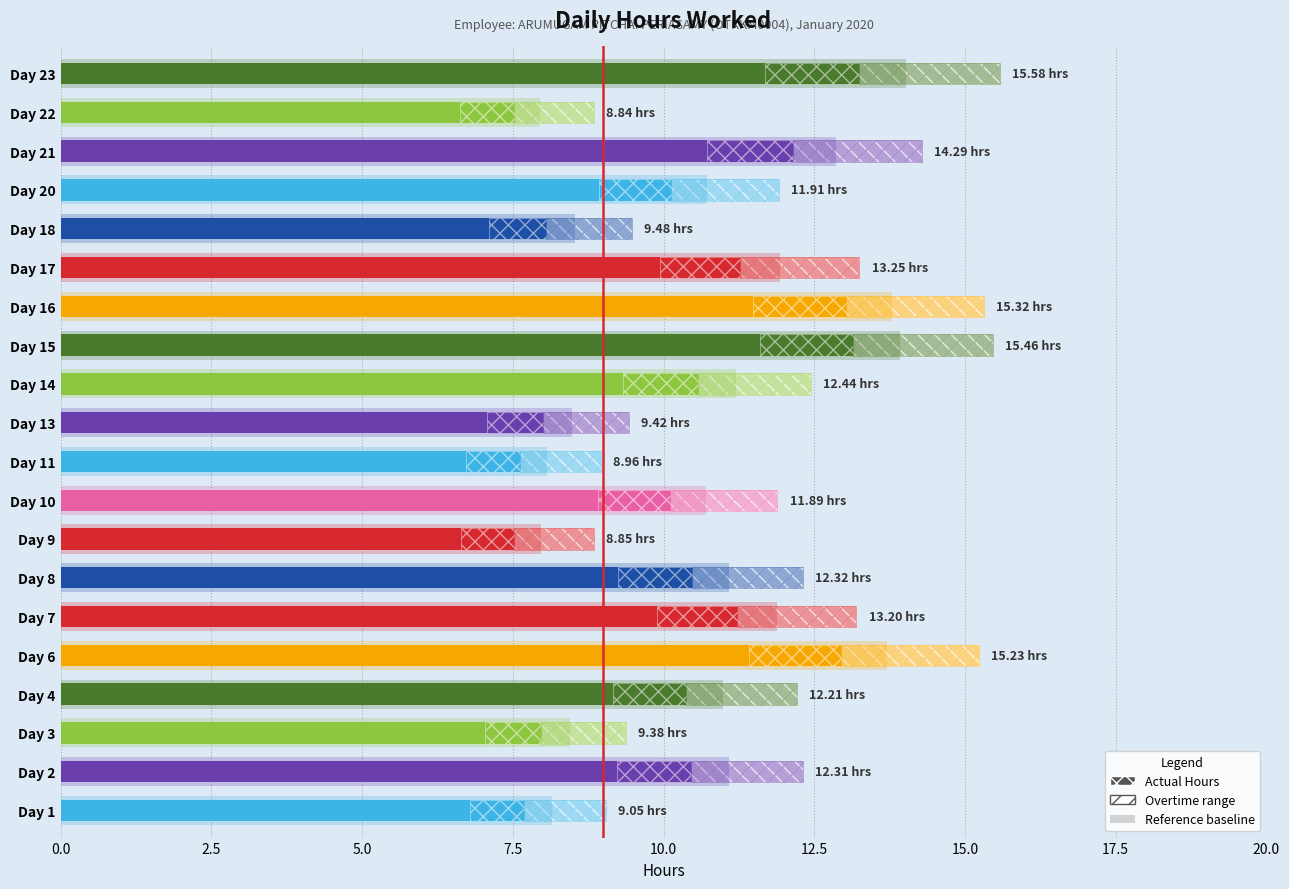

Does the chart contain any negative values?

No